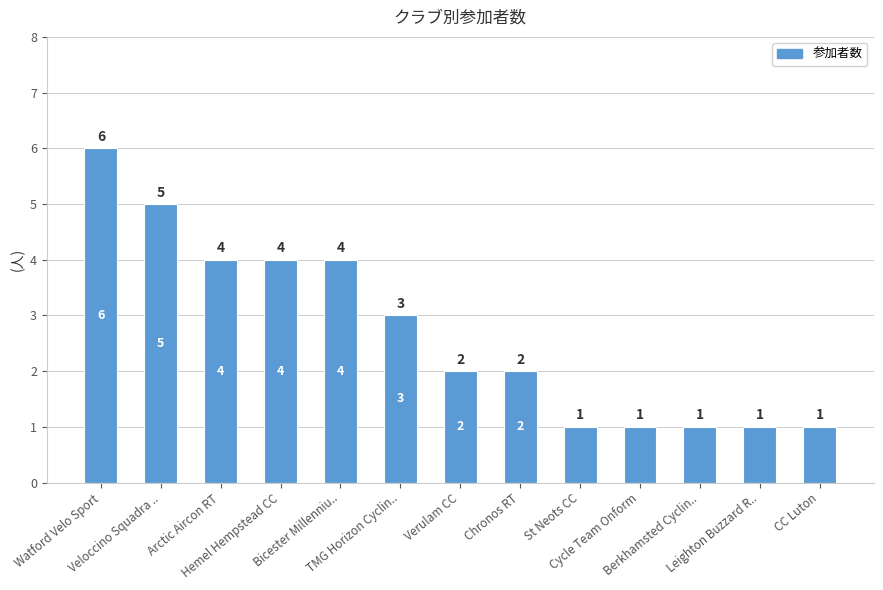

Reading left to right, what are all the values shown in this chart?

6	5	4	4	4	3	2	2	1	1	1	1	1